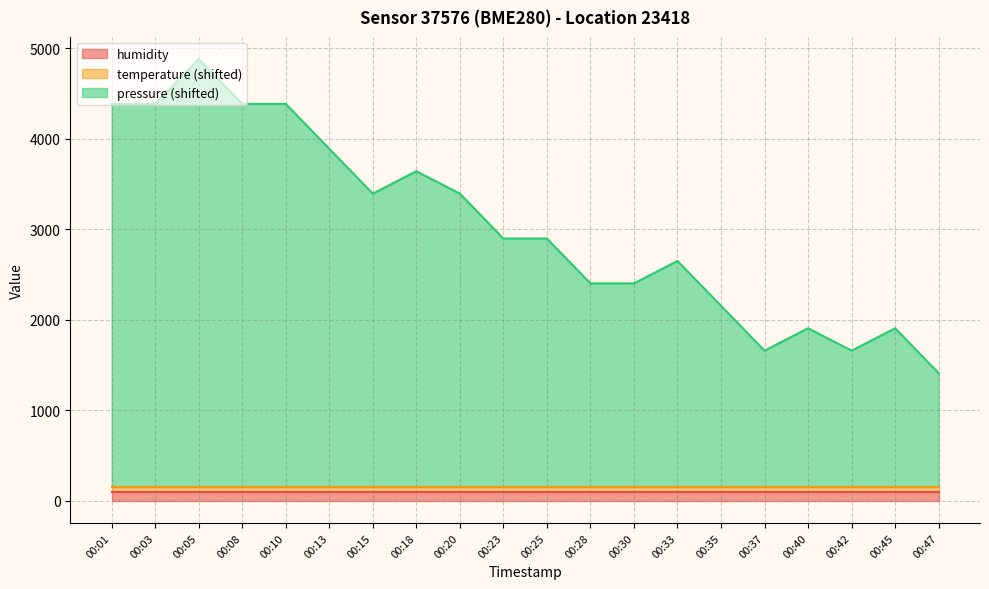

At which category is the sum across all series the highest?

00:05